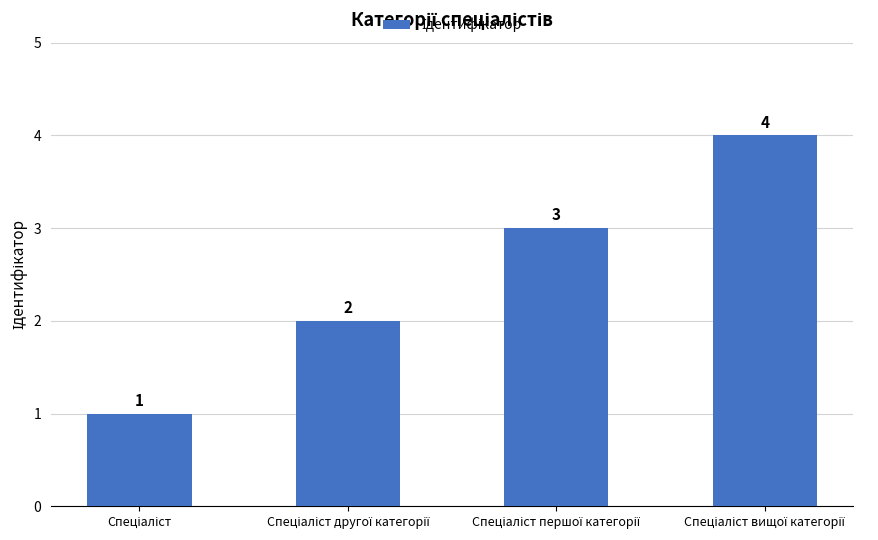

What is the value of the 3rd bar from the left?

3